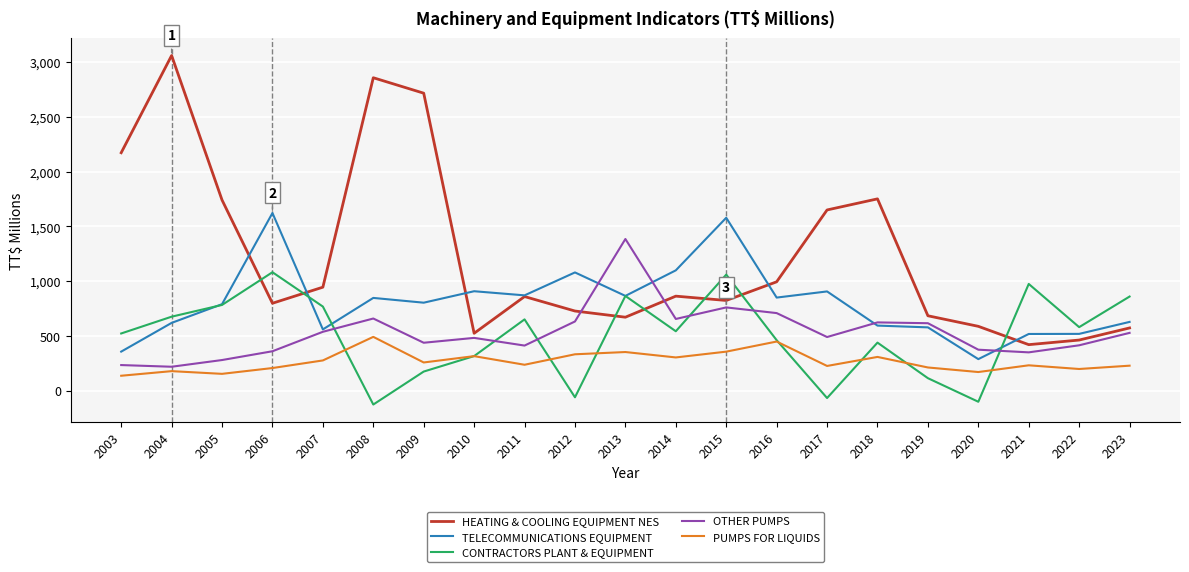

Which series changed the most between 2004 and 2017?

HEATING & COOLING EQUIPMENT NES